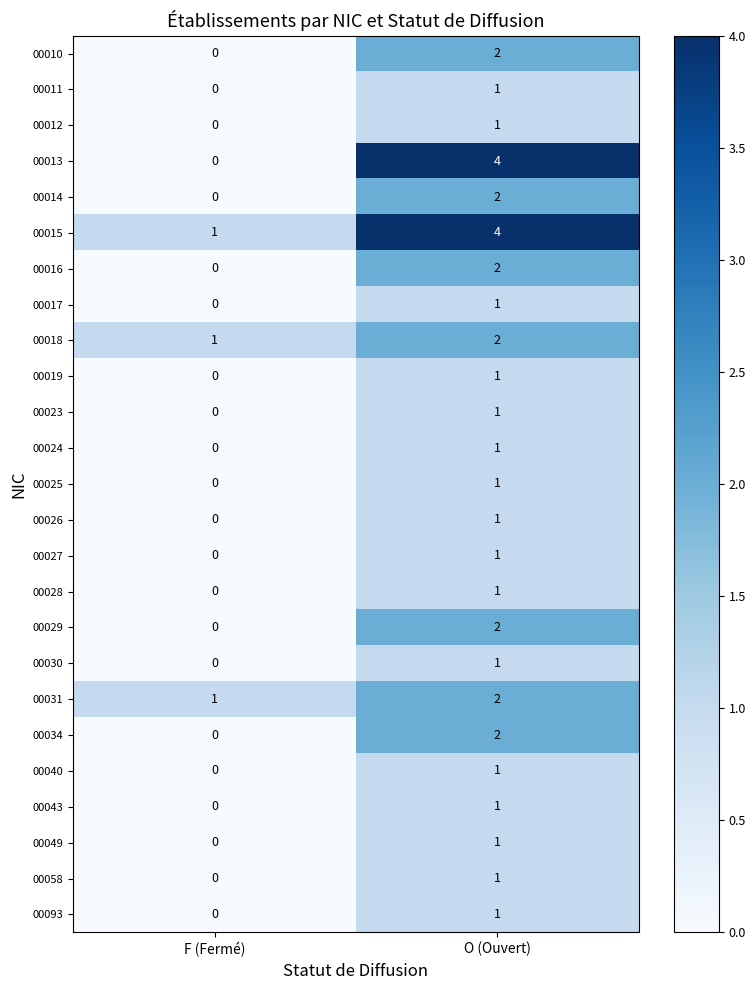

Which series has the widest spread of values?

00013